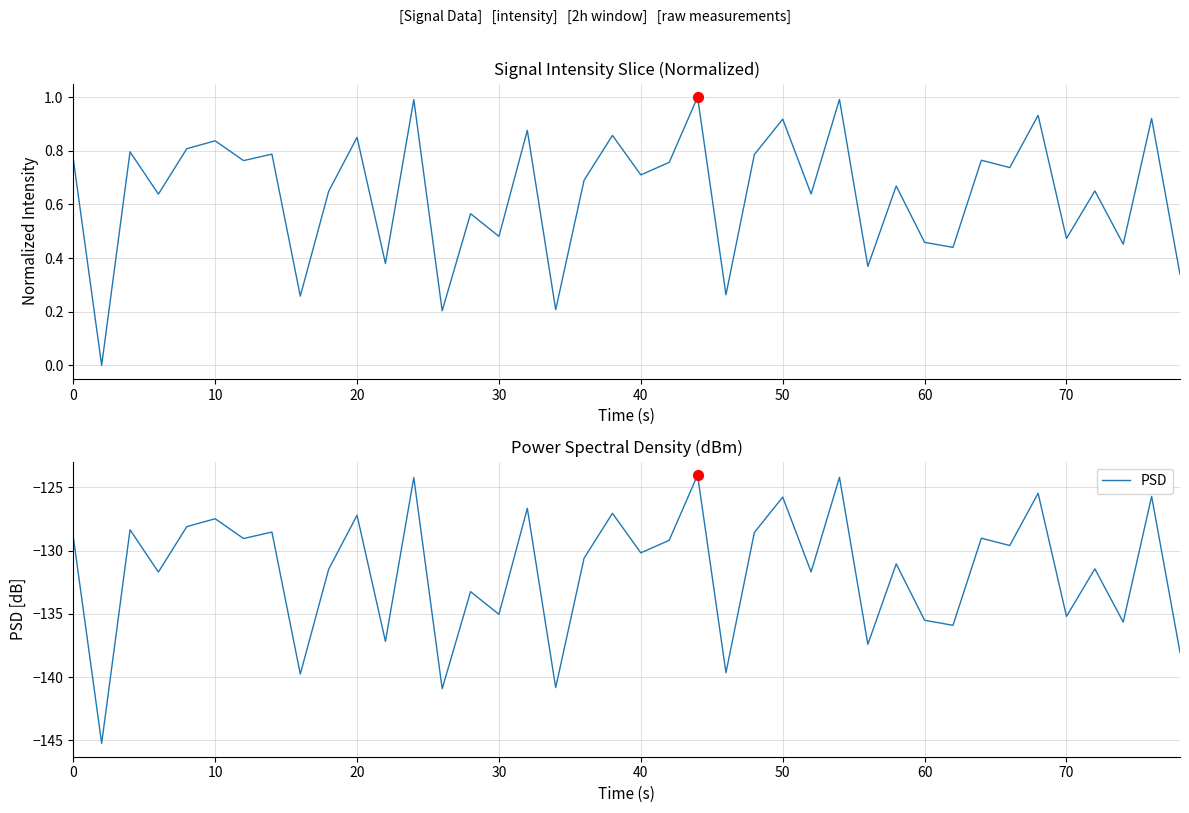

At how many categories does at least one series exceed -26?

40